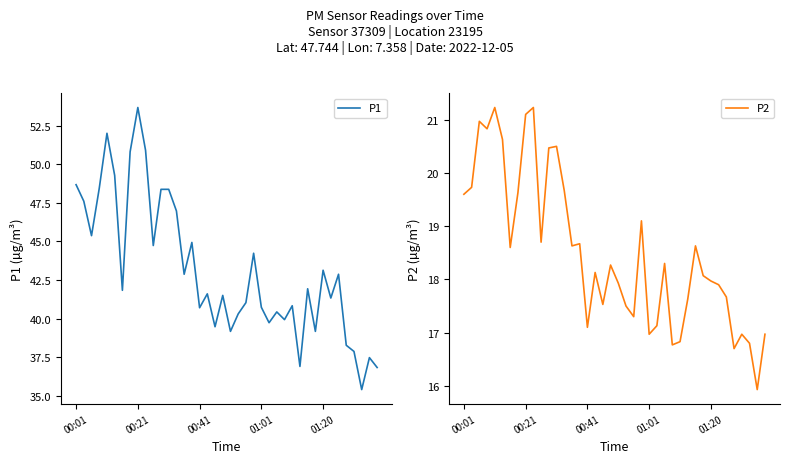

How many lines are shown in the chart?

2